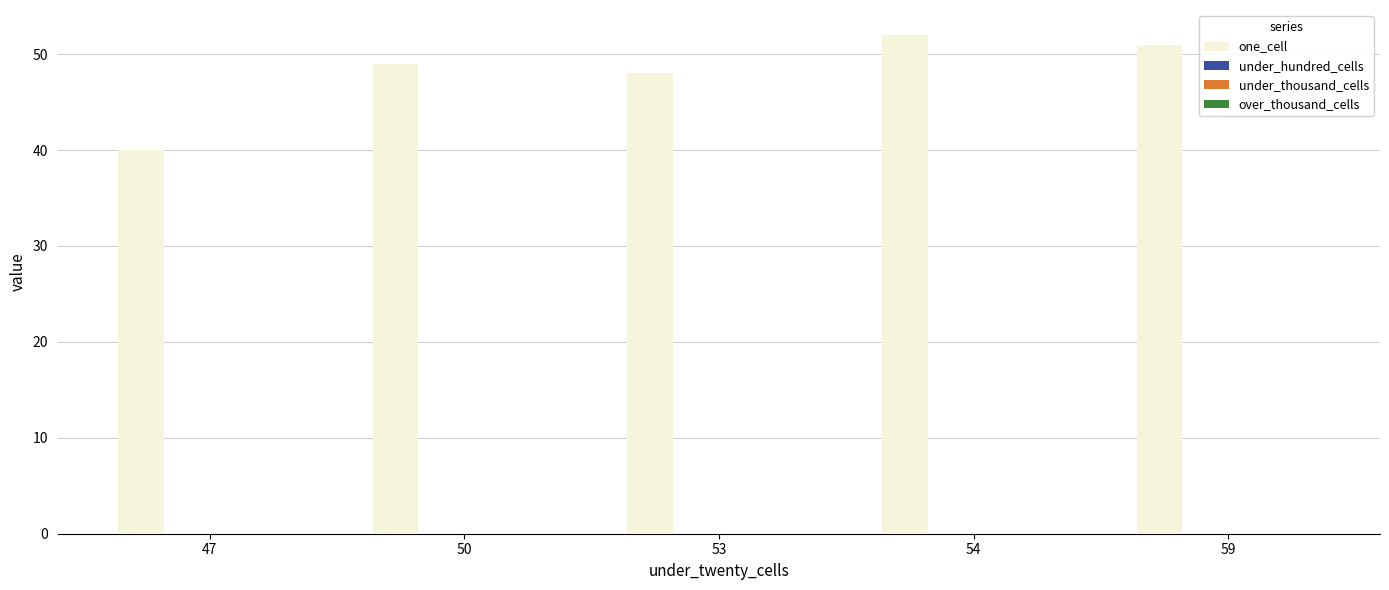

What is the greatest value displayed?

52